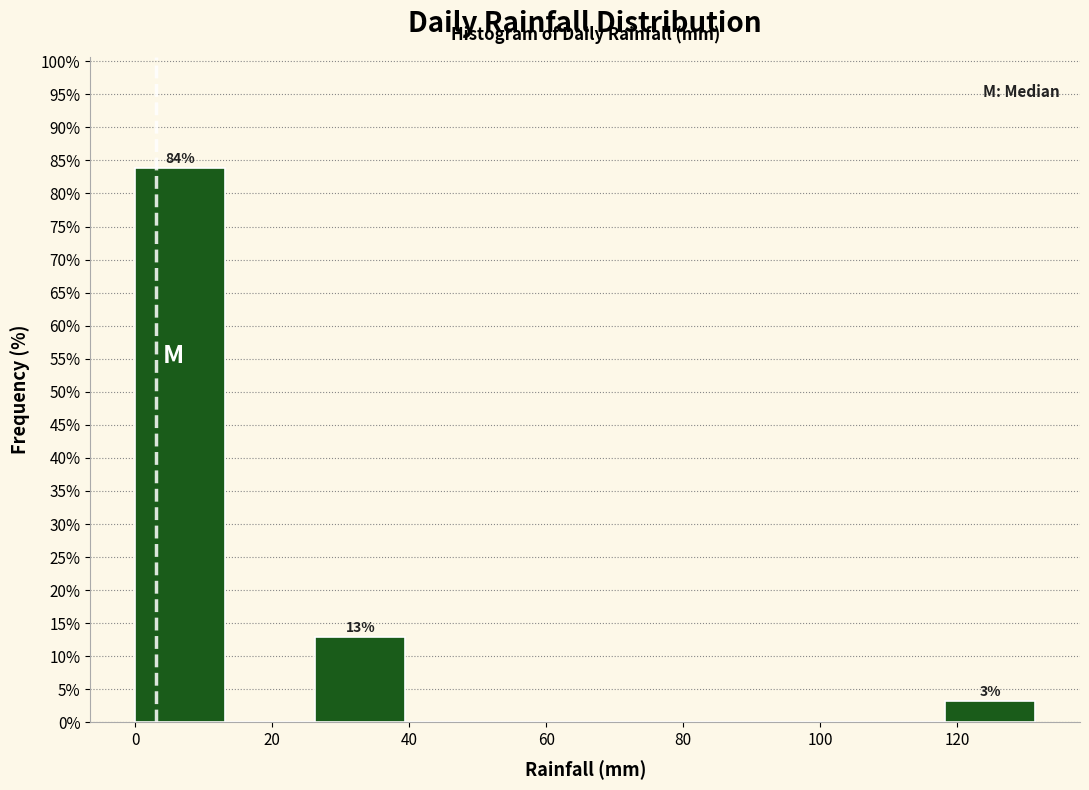

Over which range of the x-axis is the bar tallest?

0 to 14